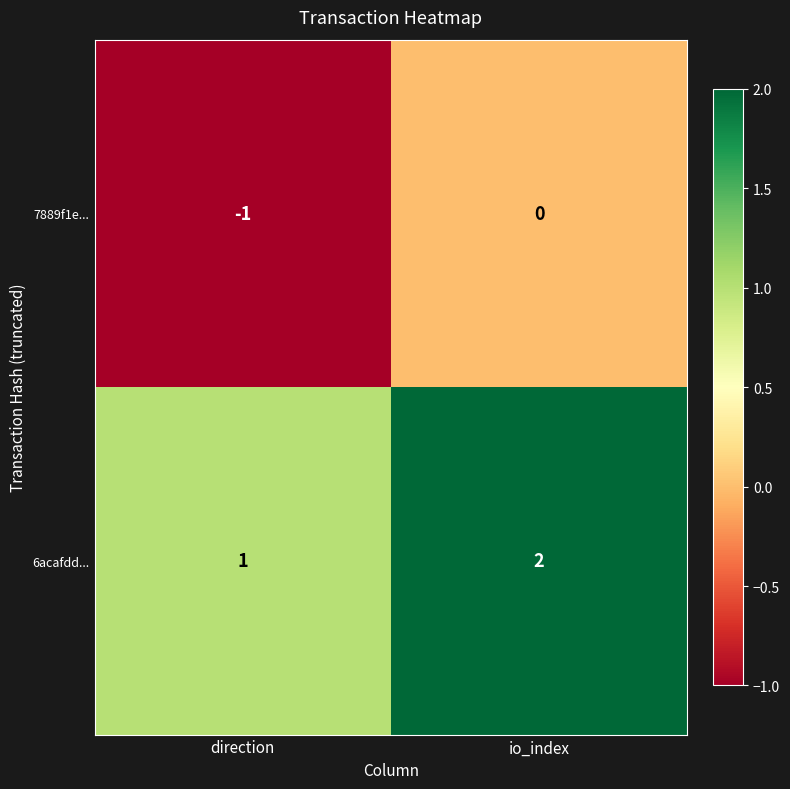

What is the sum of the 6acafdd... values at io_index and direction?

3